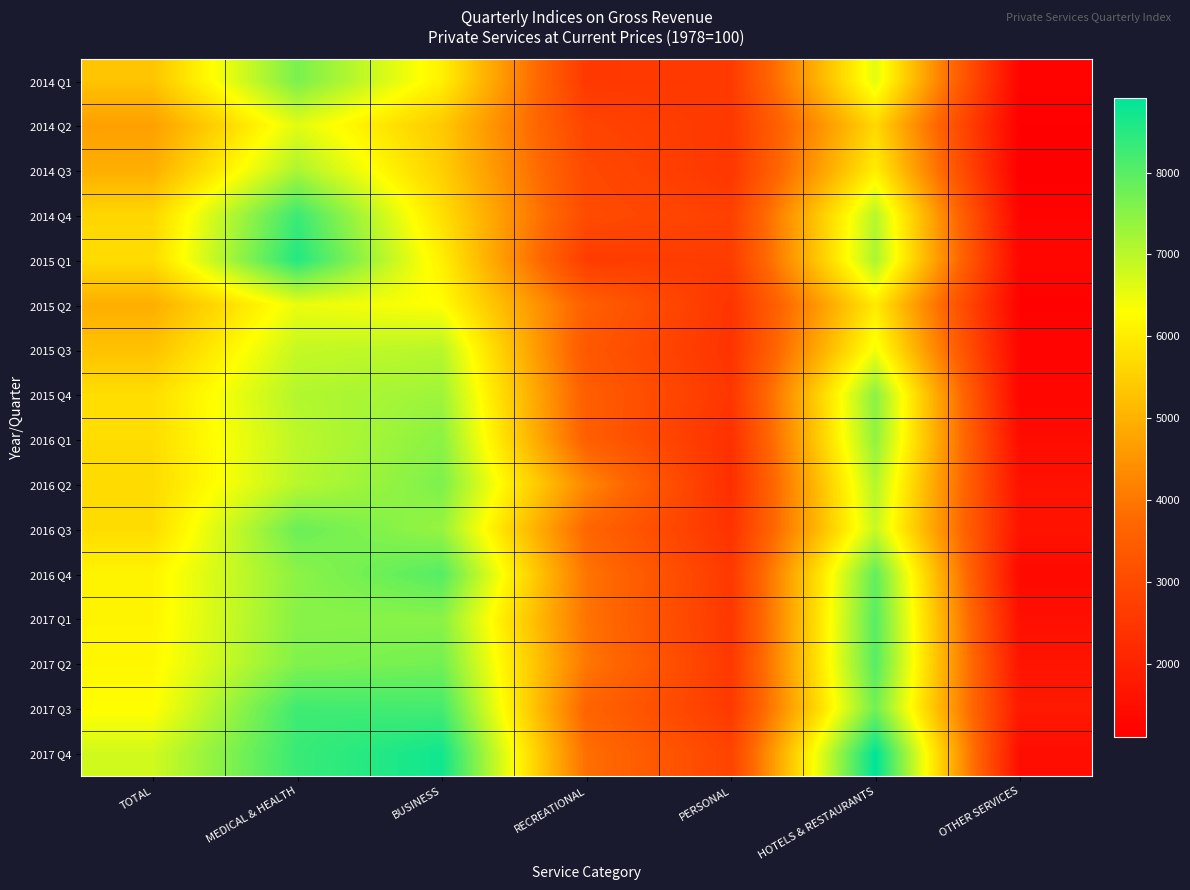

What is the spread (max minus min) of values at OTHER SERVICES?

658.9